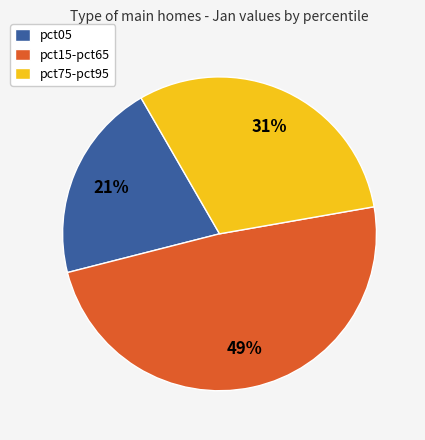

Is it true that pct15-pct65 is 49% of the pie?

True